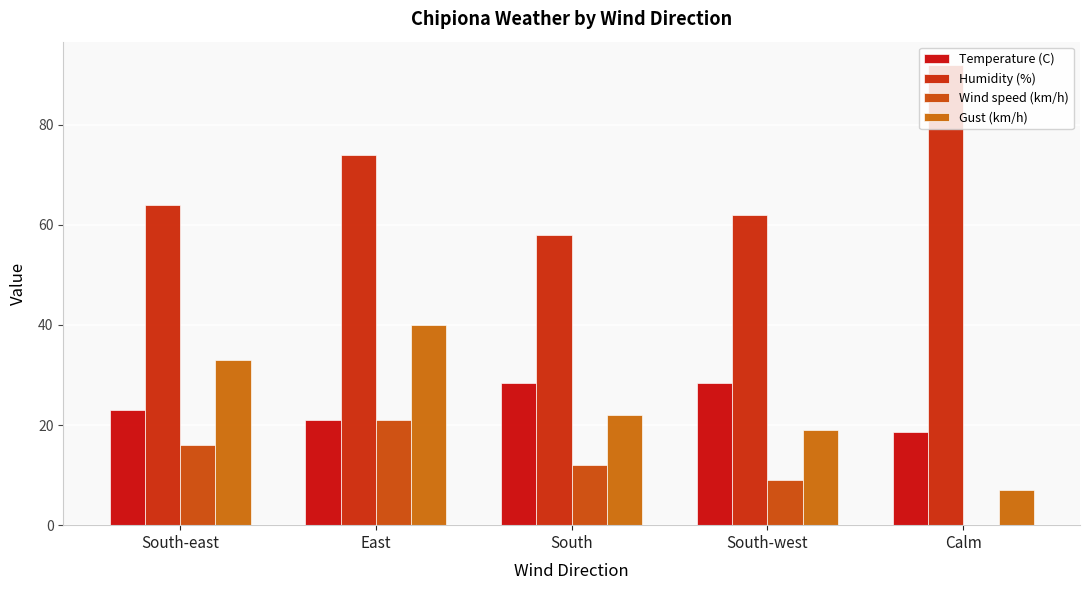

How many groups of bars are there?

5